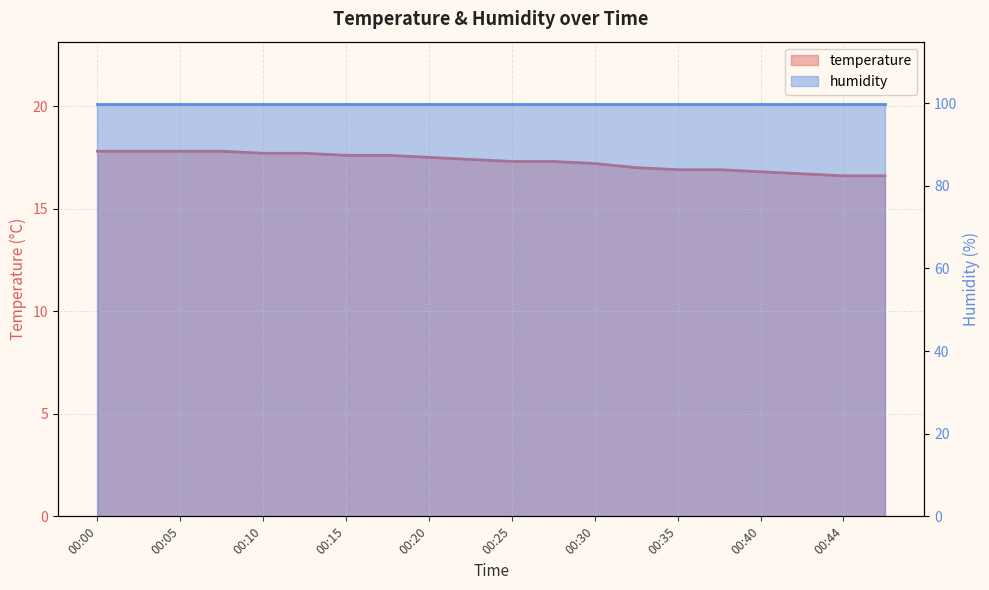

Which has a higher value, 00:17 or 00:30?

00:17